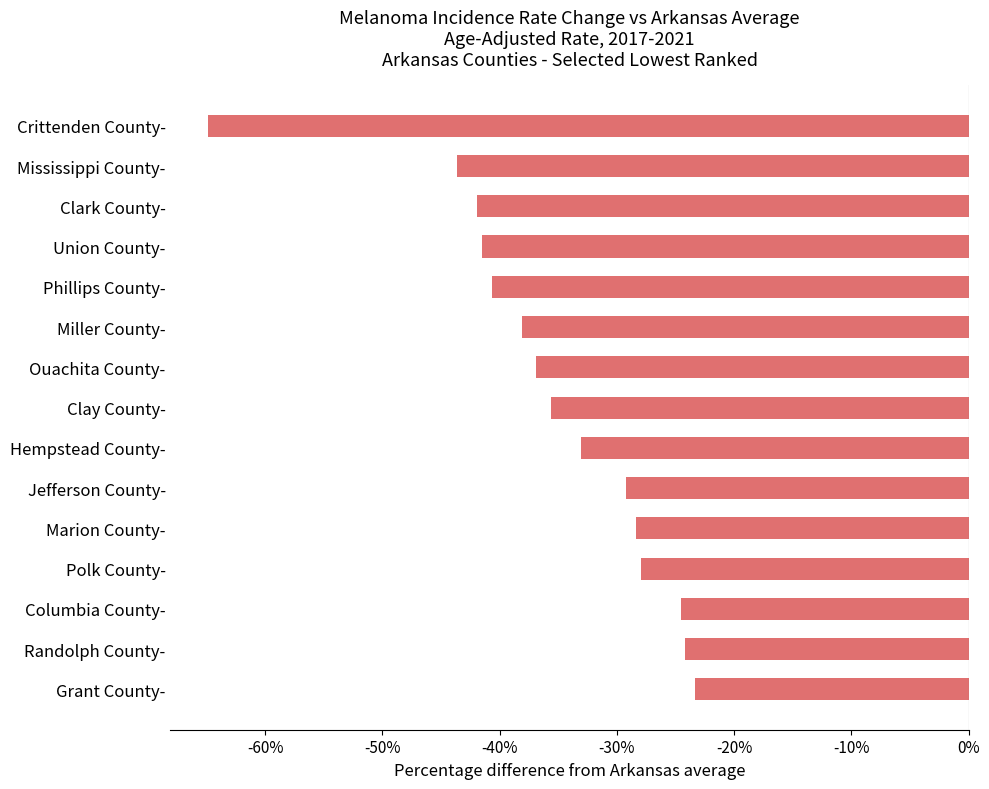

What is the minimum value shown in the chart?

-64.8